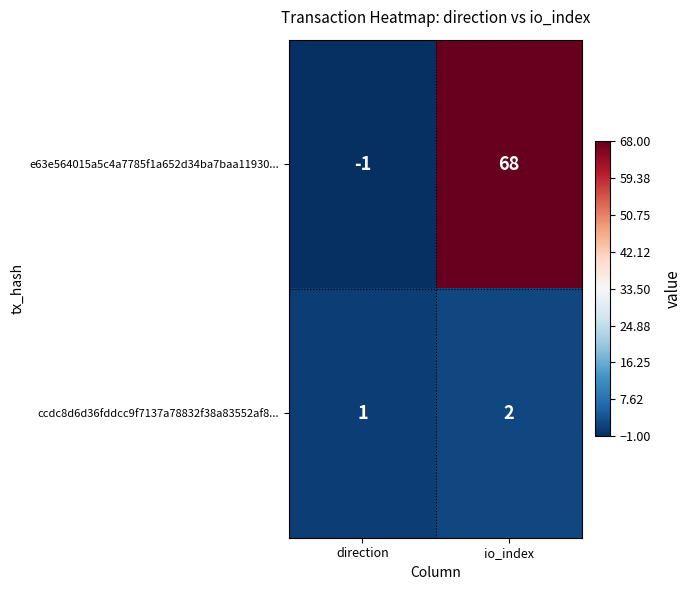

At which category is the sum across all series the highest?

io_index